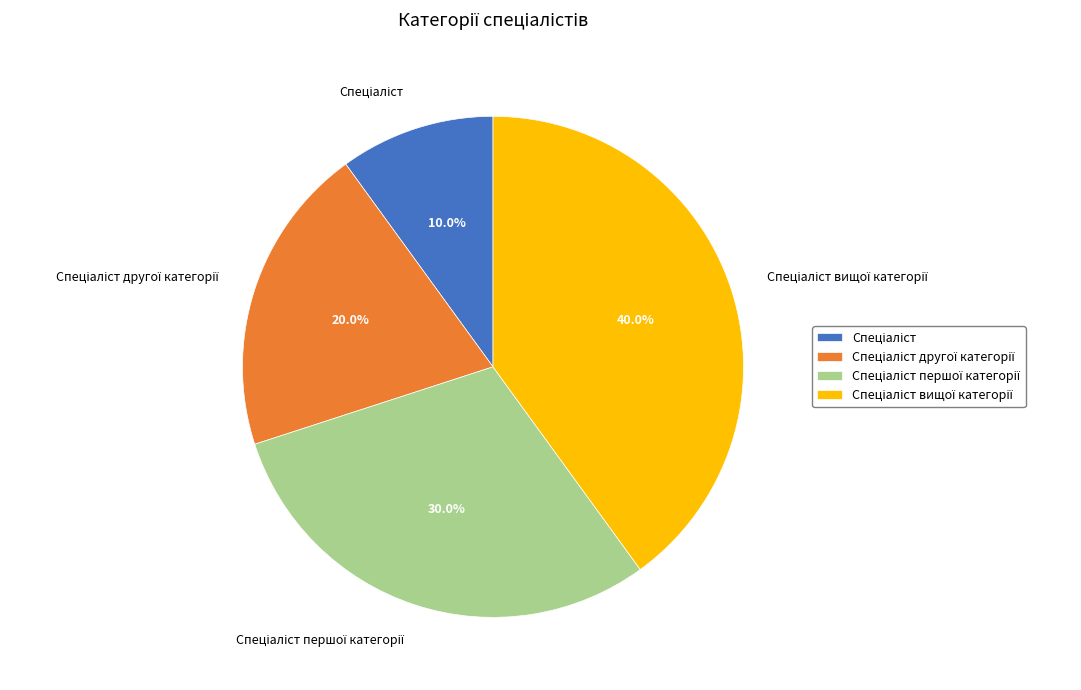

Is there a majority slice in this chart?

No